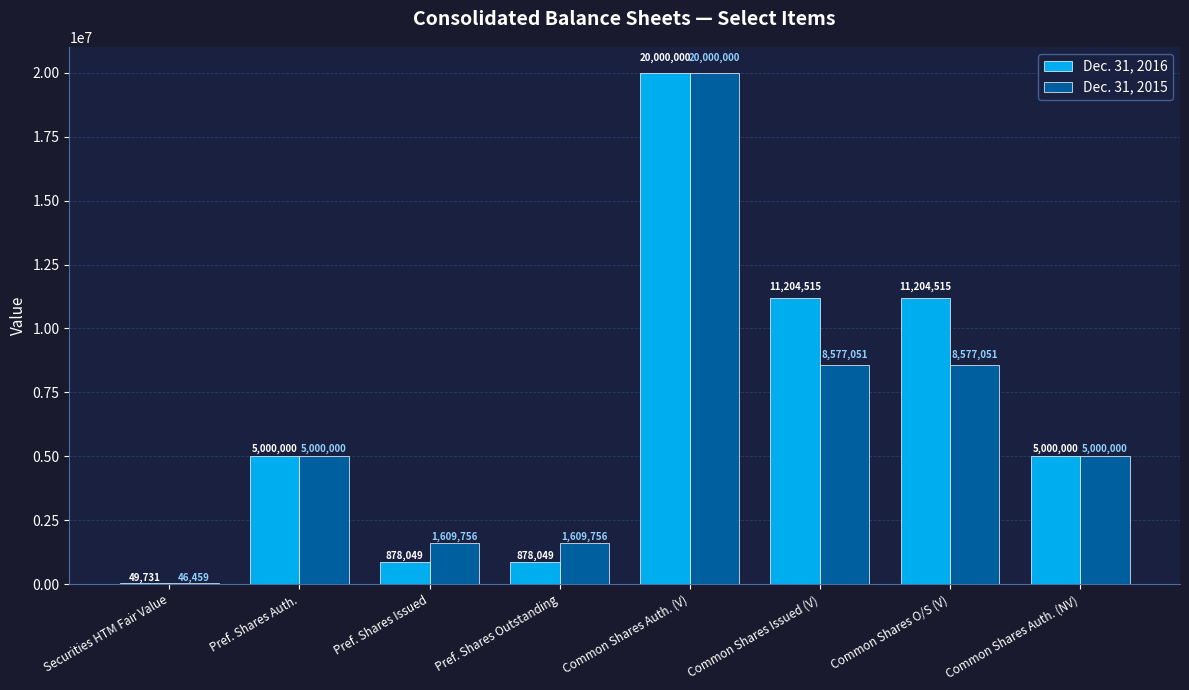

Read the Dec. 31, 2015 value at Common Shares Auth. (NV), to the nearest 10.

5000000